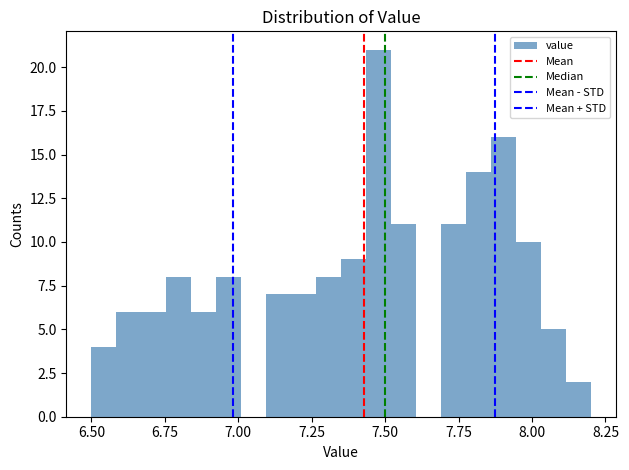

Around what value on the x-axis is the tallest bar? Give the approximate position of its centre, as read against the axis.

7.50